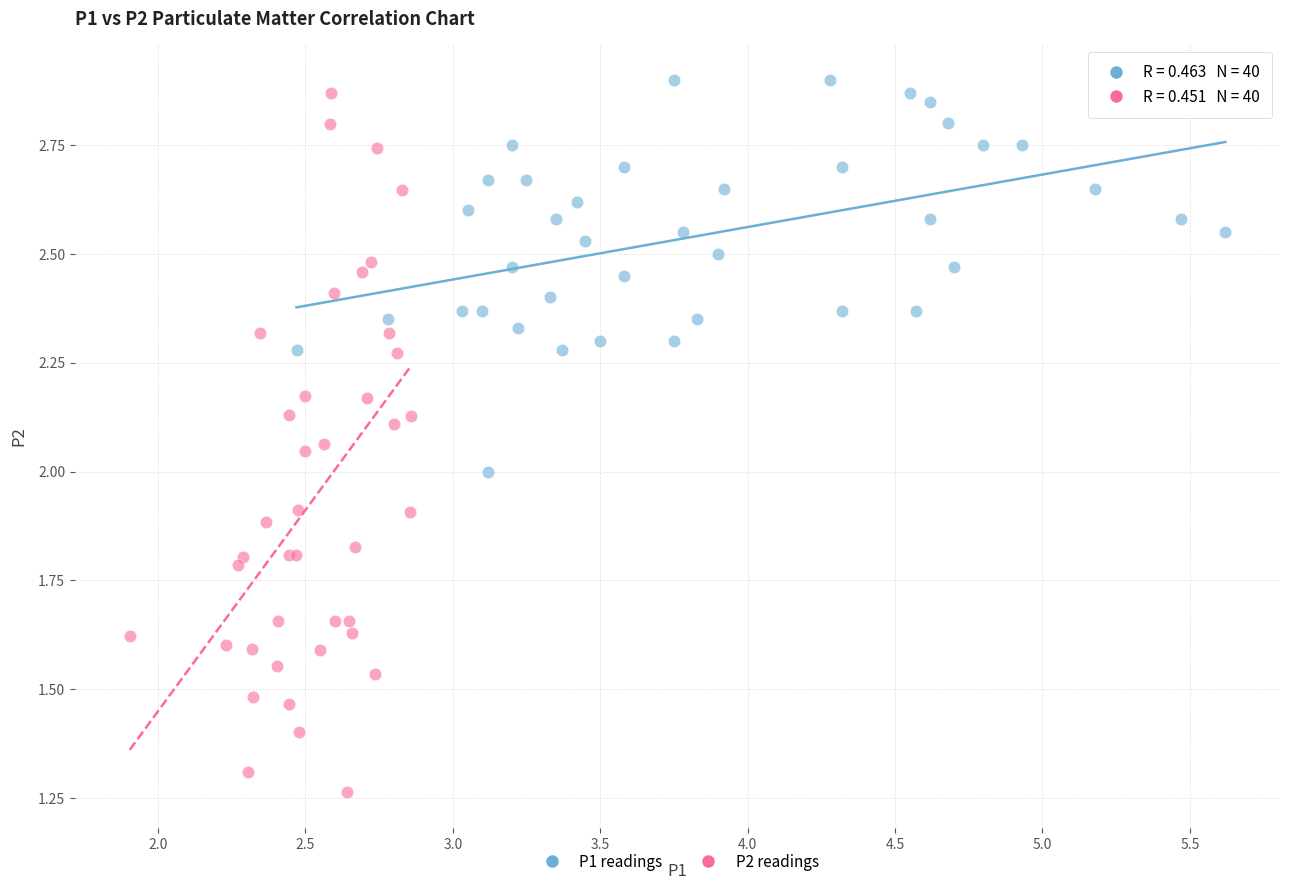

What are all the series names shown in the legend?

P1 readings, P2 readings